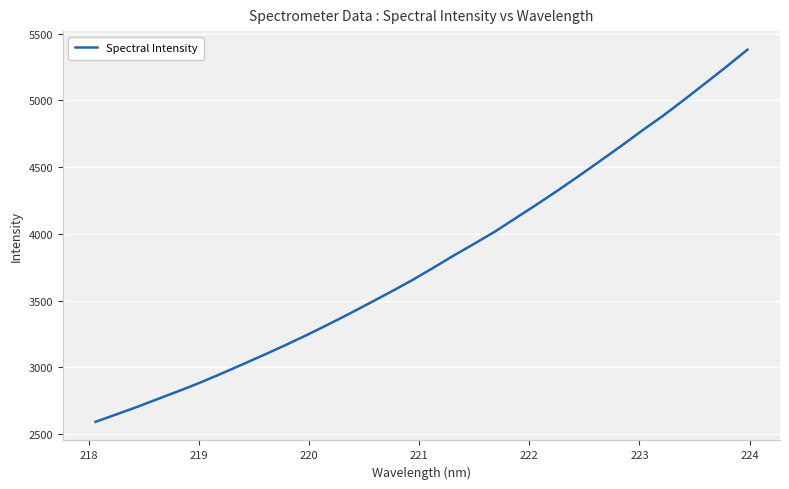

What is the difference between the maximum and minimum values?

2786.4